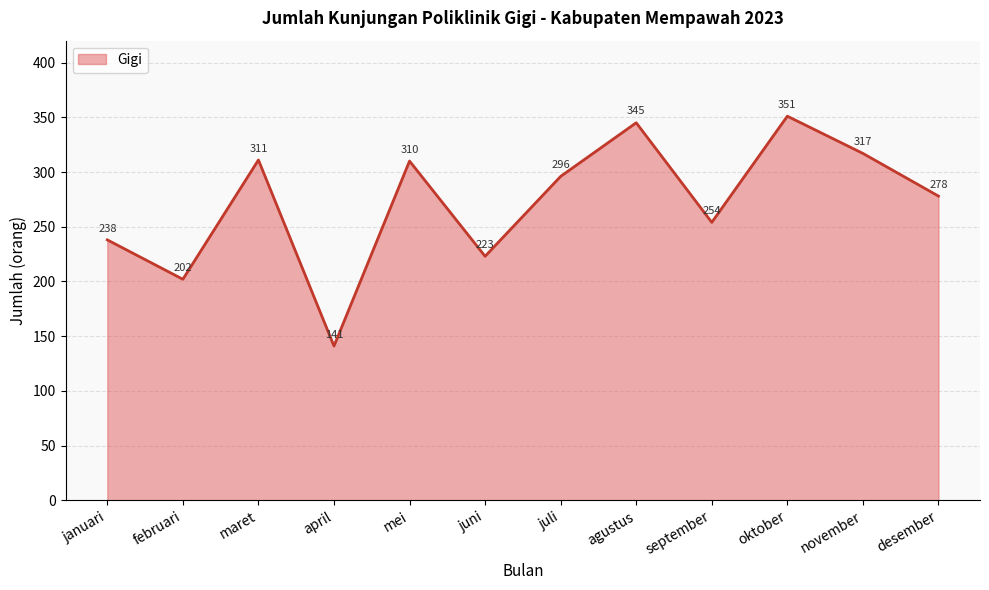

What is the sum of all values?

3266